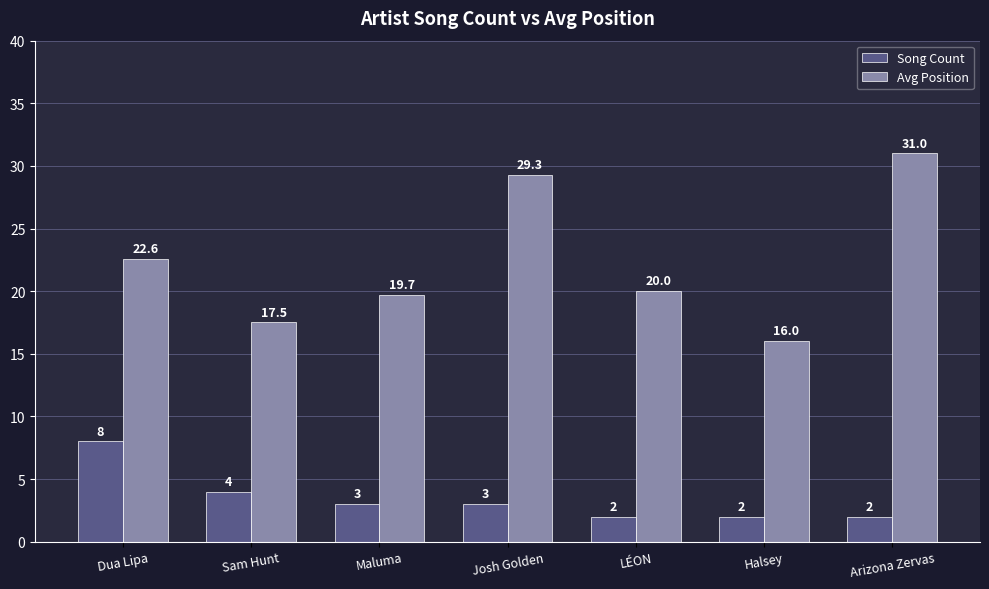

At which label is Song Count closest to 5?

Sam Hunt